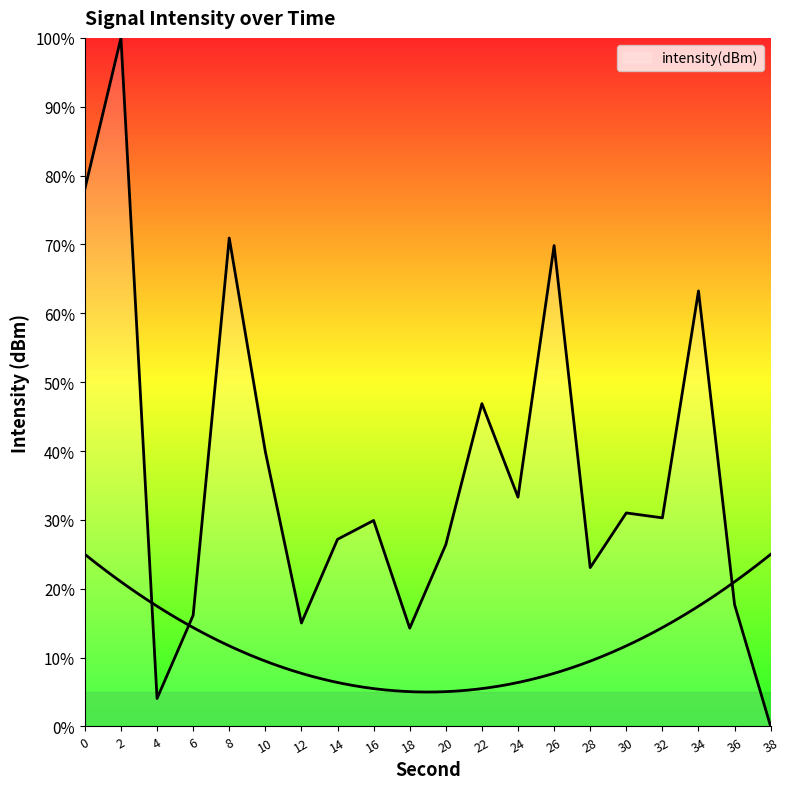

How many data points are less than 30?

10